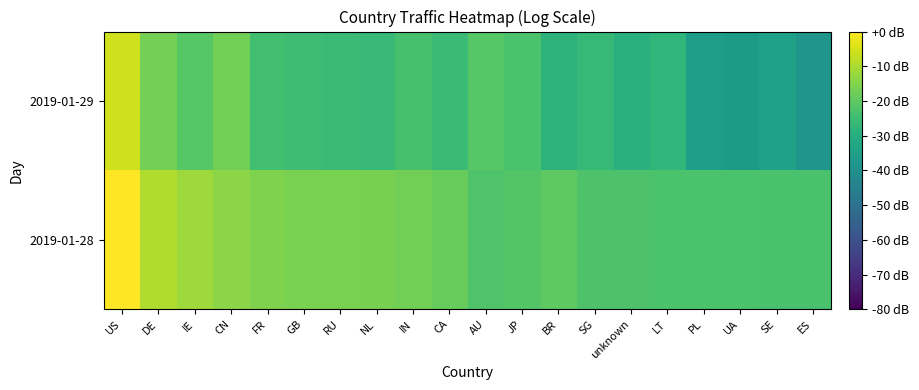

How many series are shown in this chart?

2